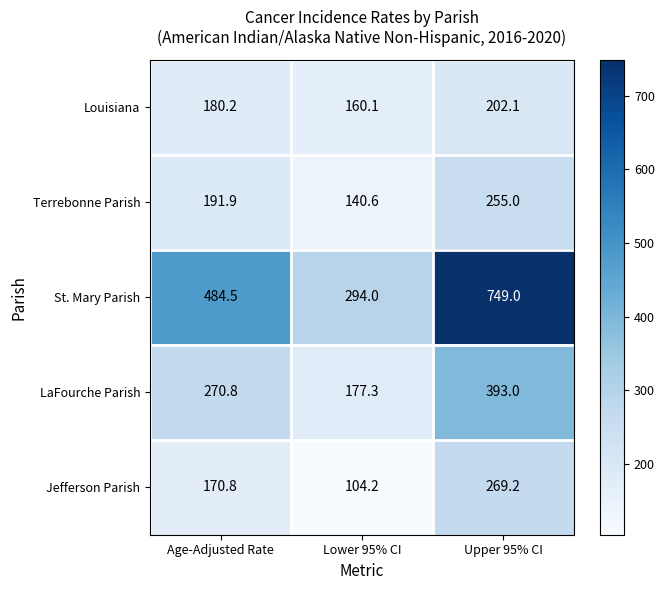

At which category is the sum across all series the highest?

Upper 95% CI